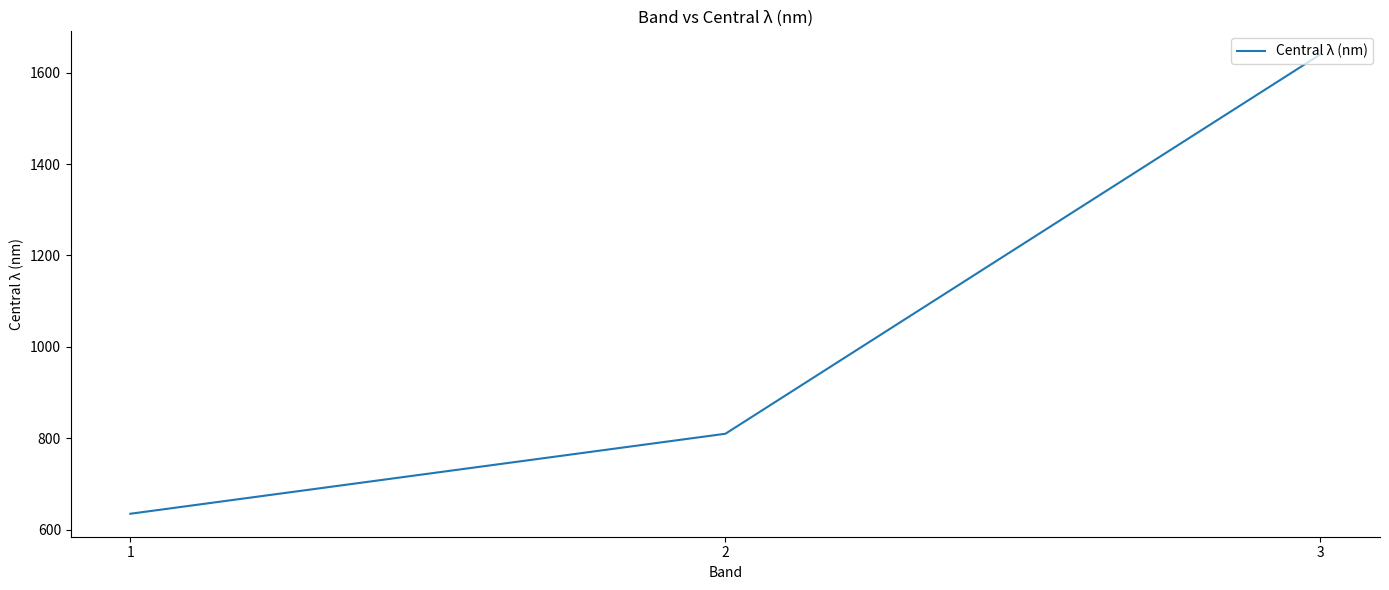

Does the chart display data point markers on the line(s)?

No